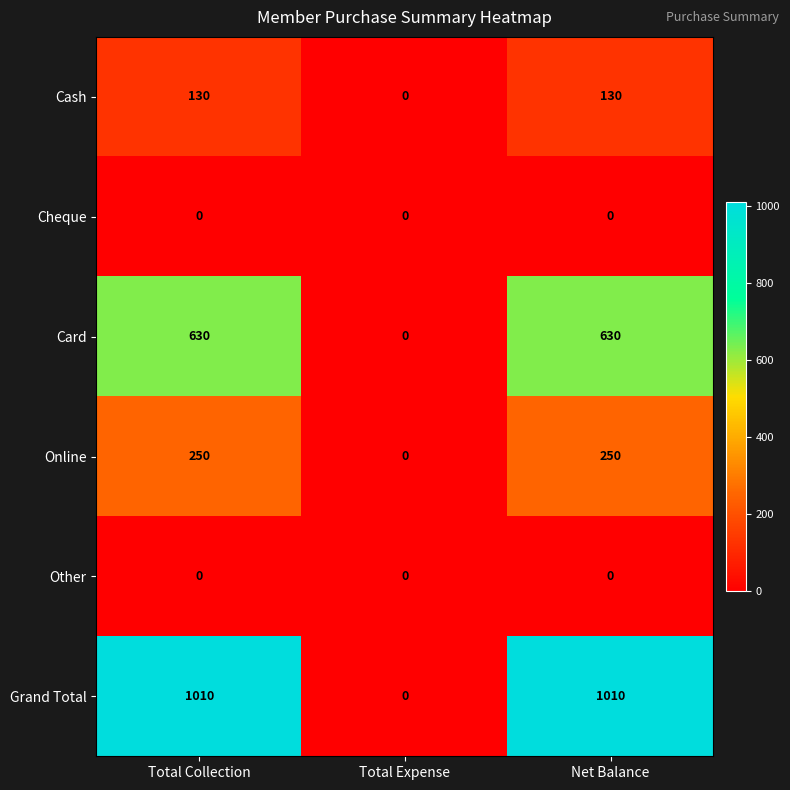

What is the average value of the Cash series?

87